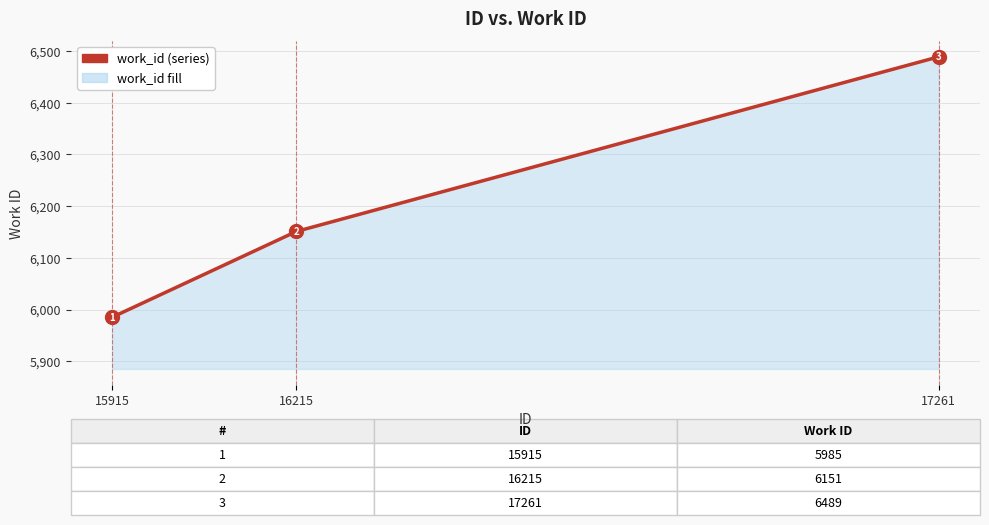

How many categories are shown in the chart?

3